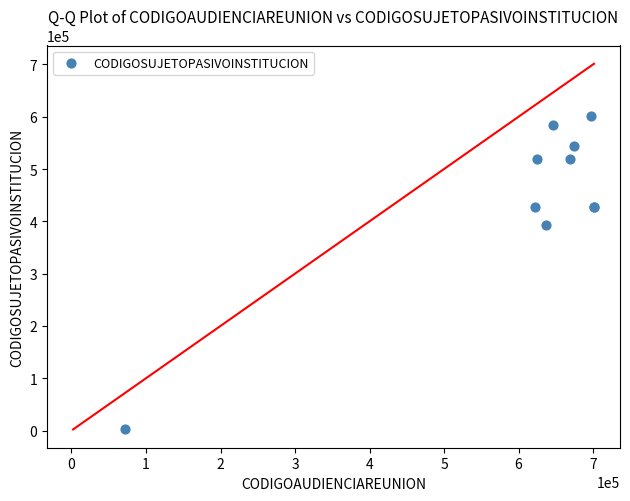

What Y value in the scatter plot is closest to 301392?

392139